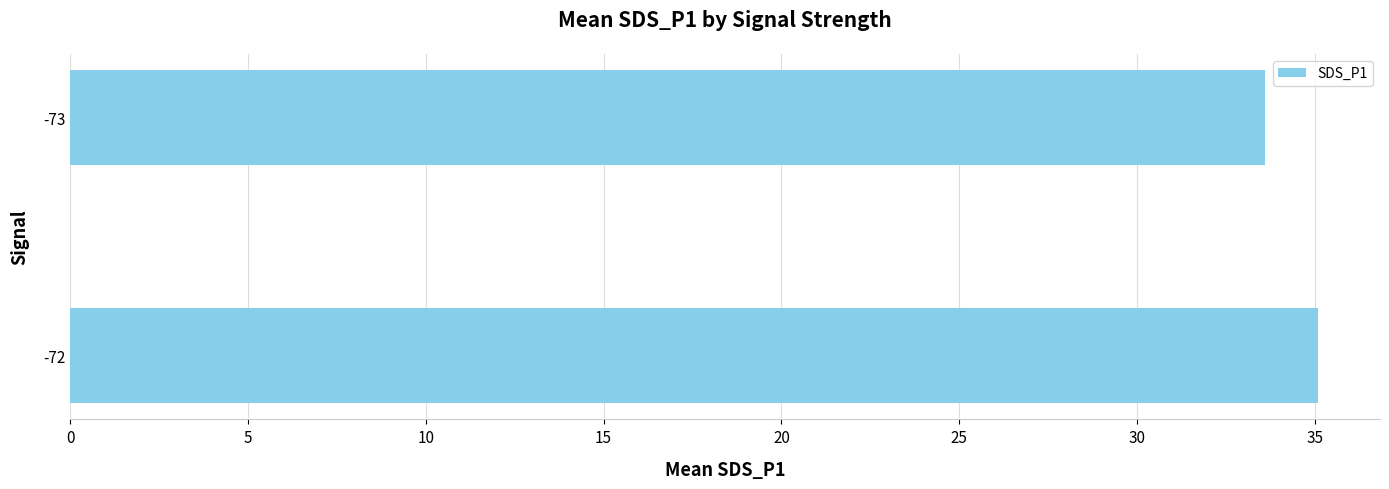

List the labels in order of value, largest first.

-72, -73